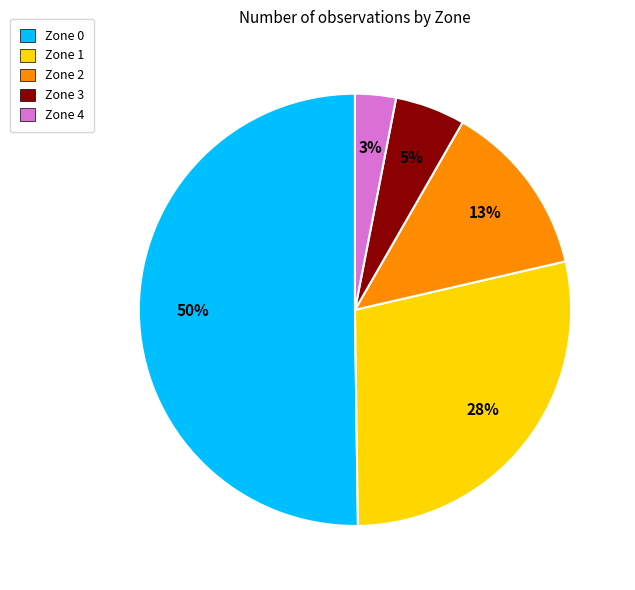

The Zone 4 slice represents 3% of the pie. True or false?

True